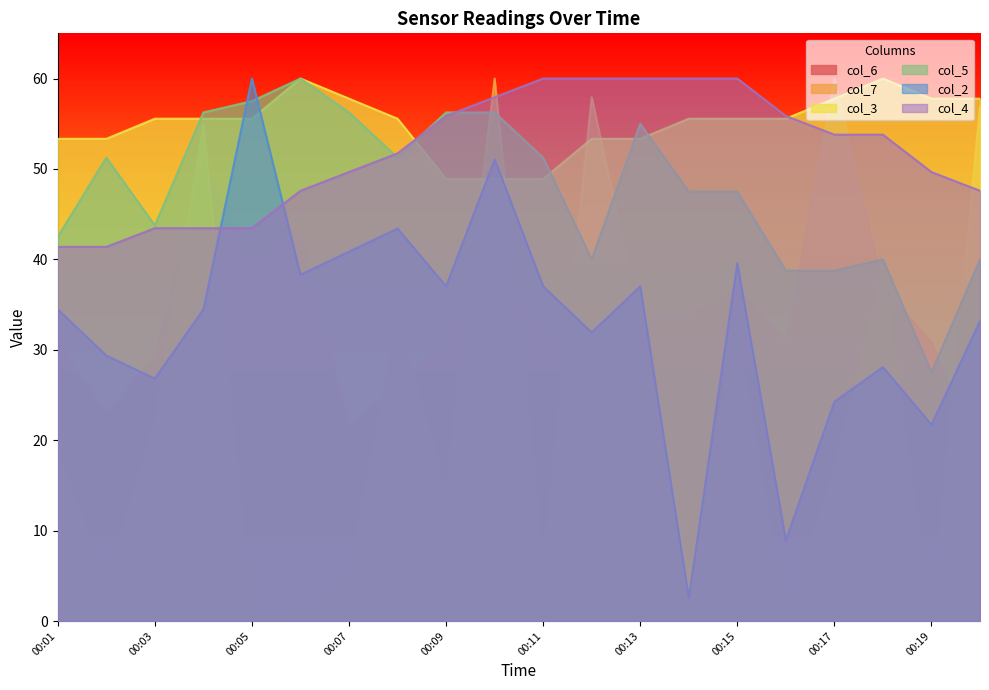

What is the maximum value shown in the chart?

60.0